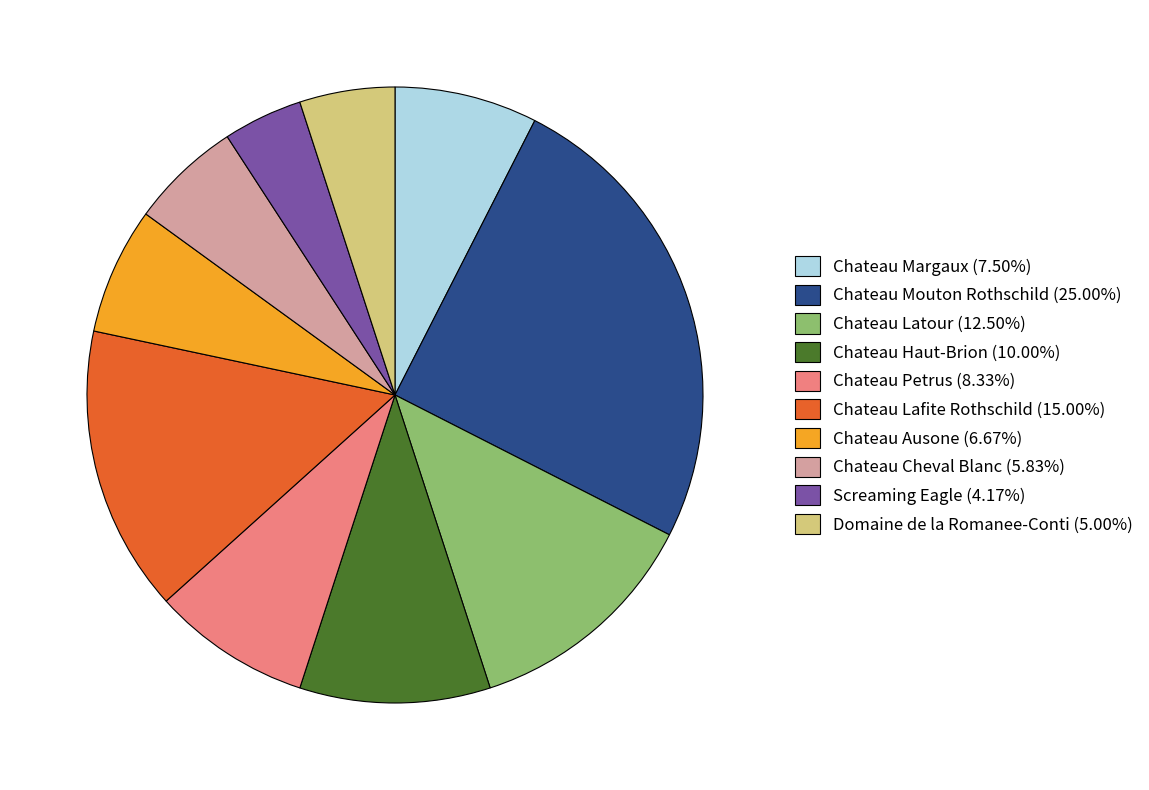

What is the ratio of the value at Chateau Margaux (7.50%) to the value at Chateau Mouton Rothschild (25.00%)?

0.3